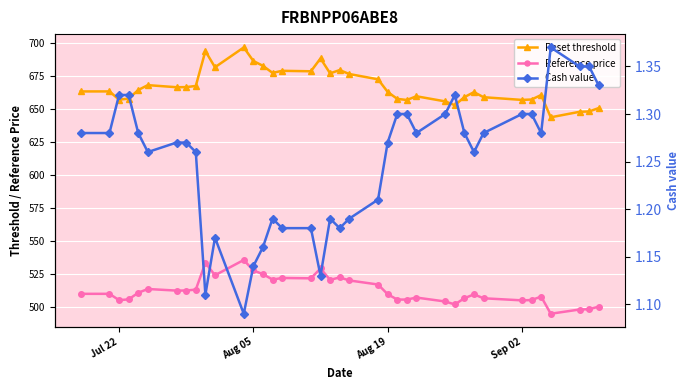

How many interior local valleys does the Reference price series have?

9